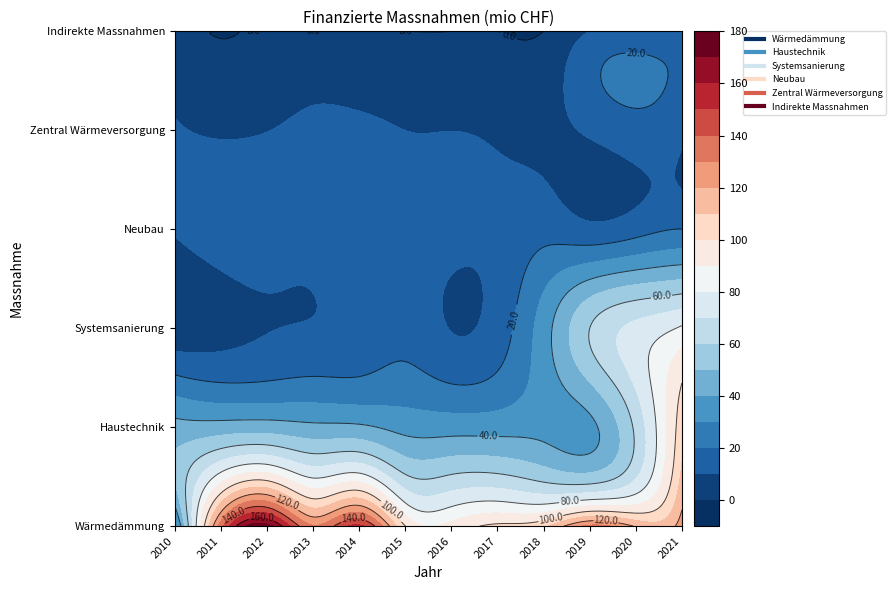

Which category has the lowest value across all series?

2010